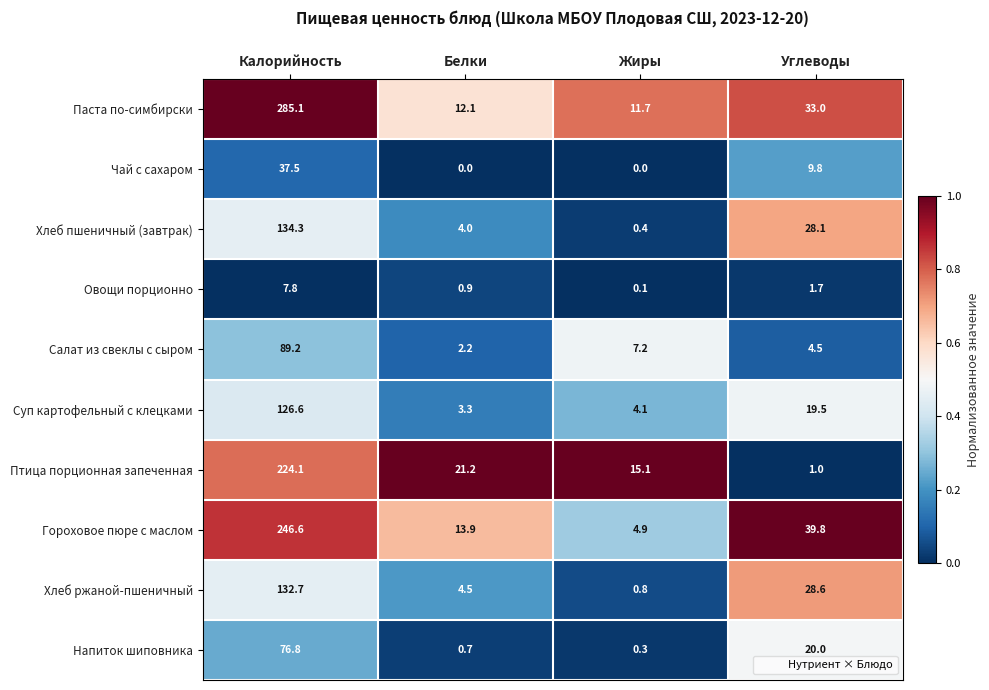

Which series has the largest range (max minus min)?

Паста по-симбирски